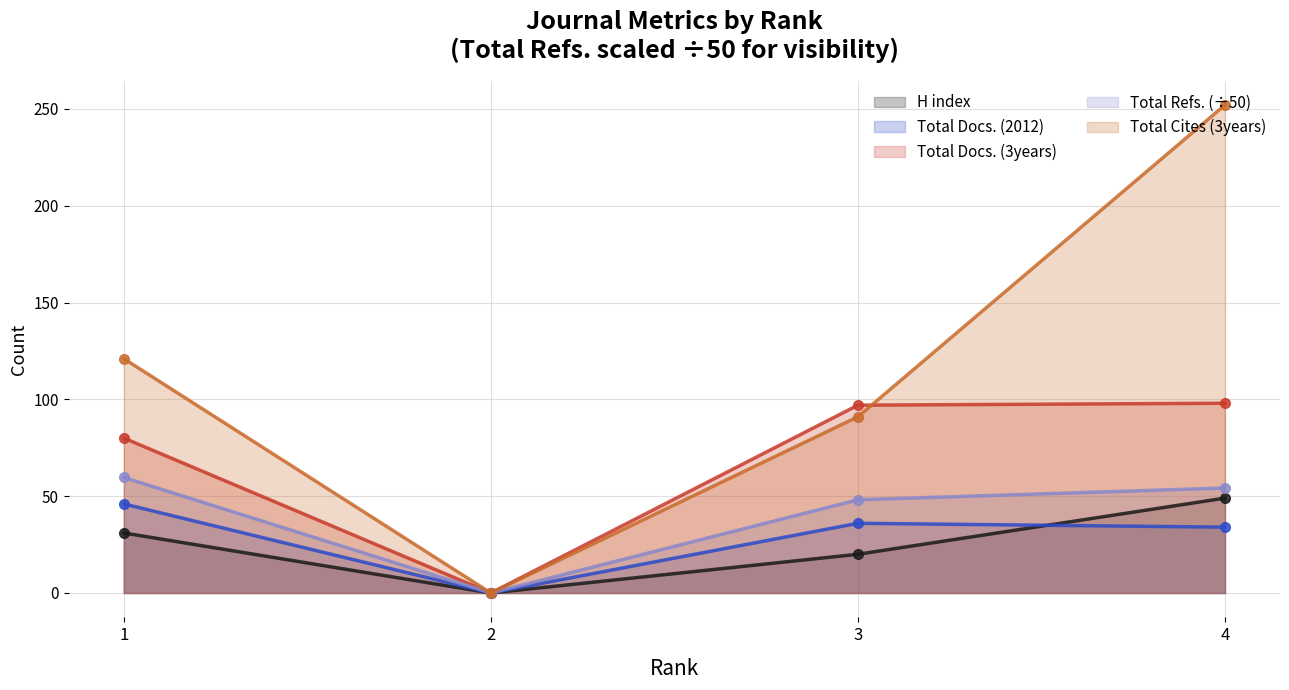

Reading right to left, what are all the values shown in this chart?

H index: 49.0	20.0	0.0	31.0
Total Docs. (2012): 34.0	36.0	0.0	46.0
Total Docs. (3years): 98.0	97.0	0.0	80.0
Total Refs.: 54.2	48.1	0.0	59.7
Total Cites (3years): 252.0	91.0	0.0	121.0